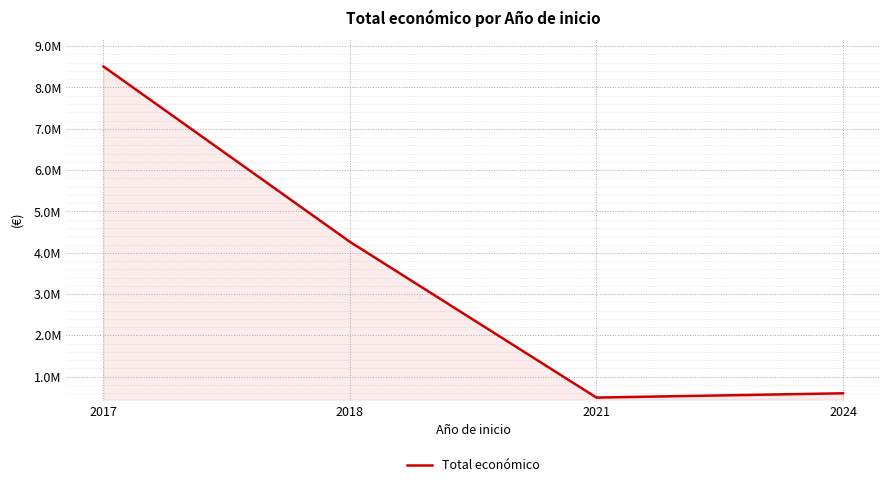

Is this an area chart (filled region under the line)?

Yes